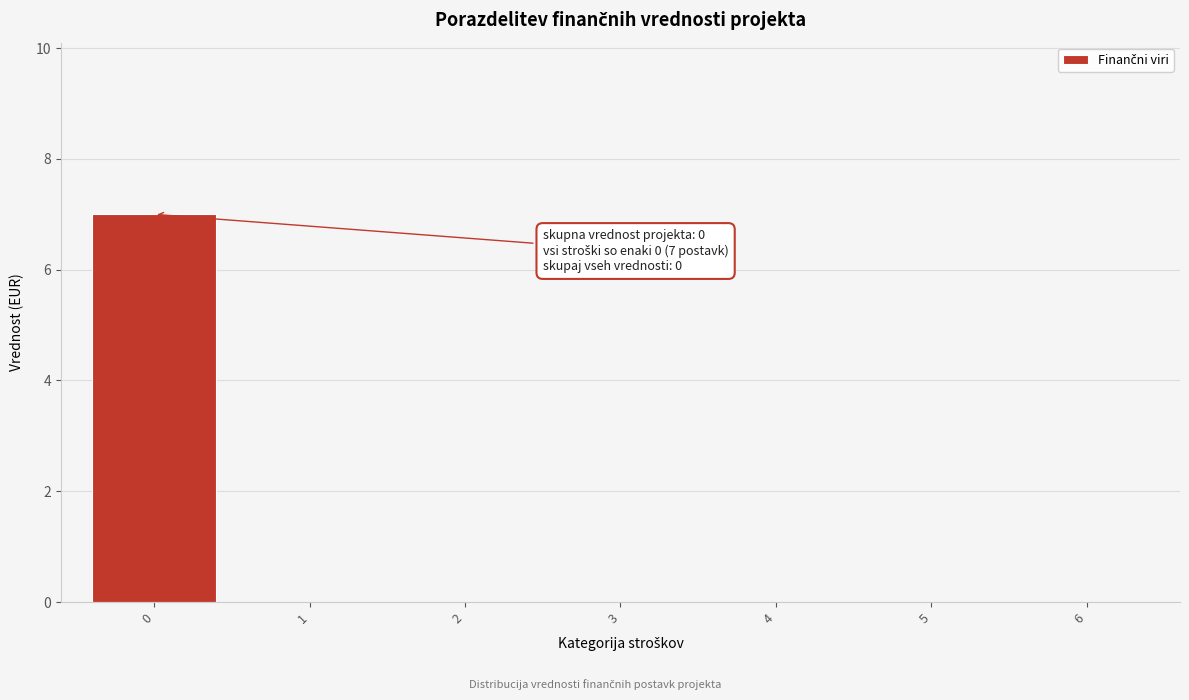

Reading left to right, list all the values displayed in this chart.

0=7	1=0	2=0	3=0	4=0	5=0	6=0